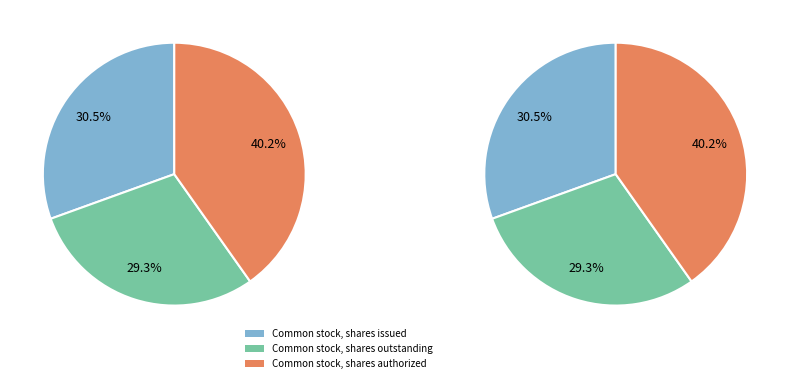

Is there any slice that represents more than half of the pie?

No